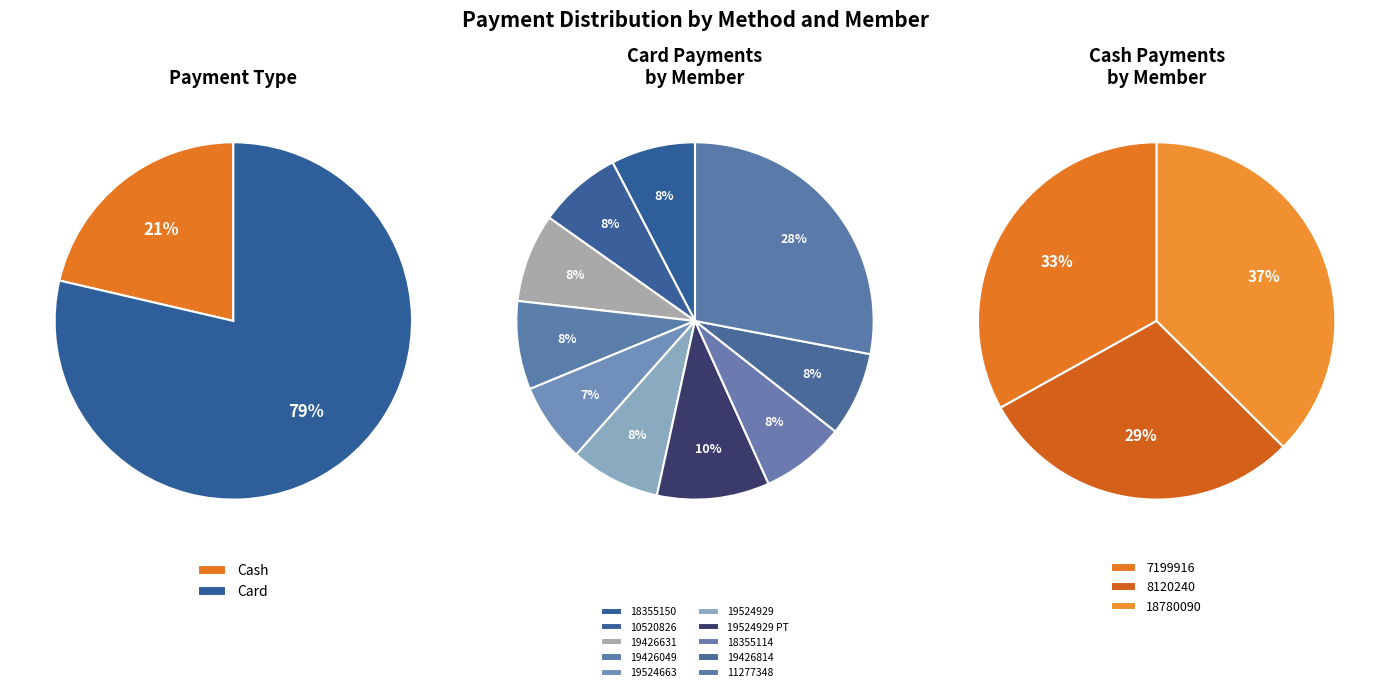

What percentage is the YDL-19524929 PT slice, to the nearest percent?

10%